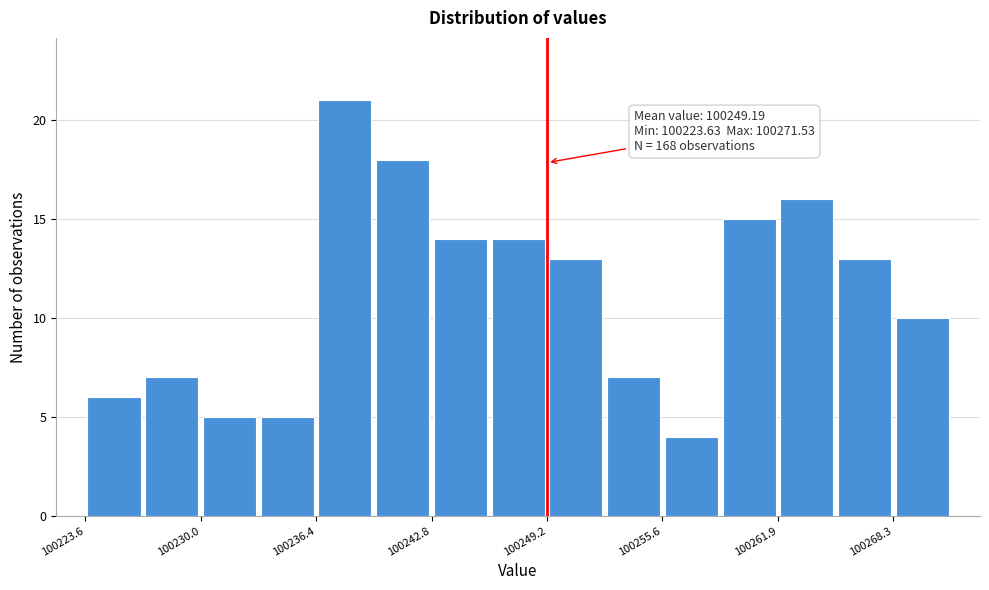

Around what value on the x-axis is the tallest bar? Give the approximate position of its centre, as read against the axis.

100238